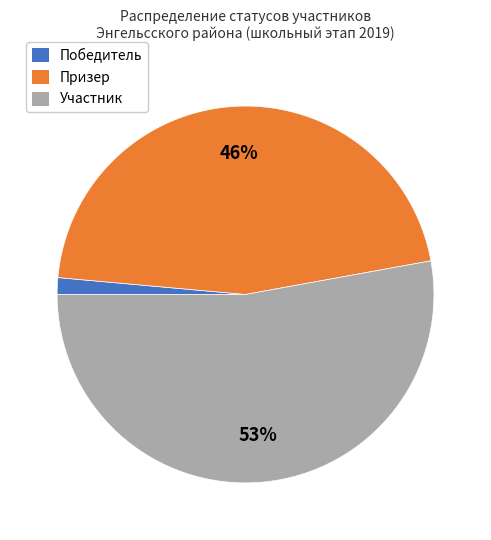

To the nearest percent, what portion does Призер represent?

46%